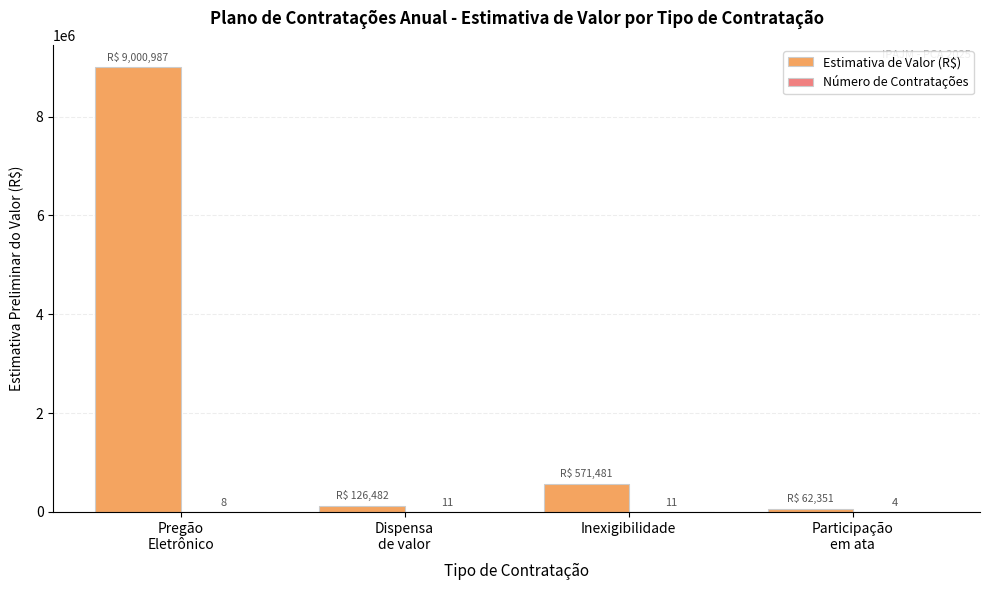

True or false: Estimativa de Valor (R$) has a value of 571481.0 at Inexigibilidade.

True